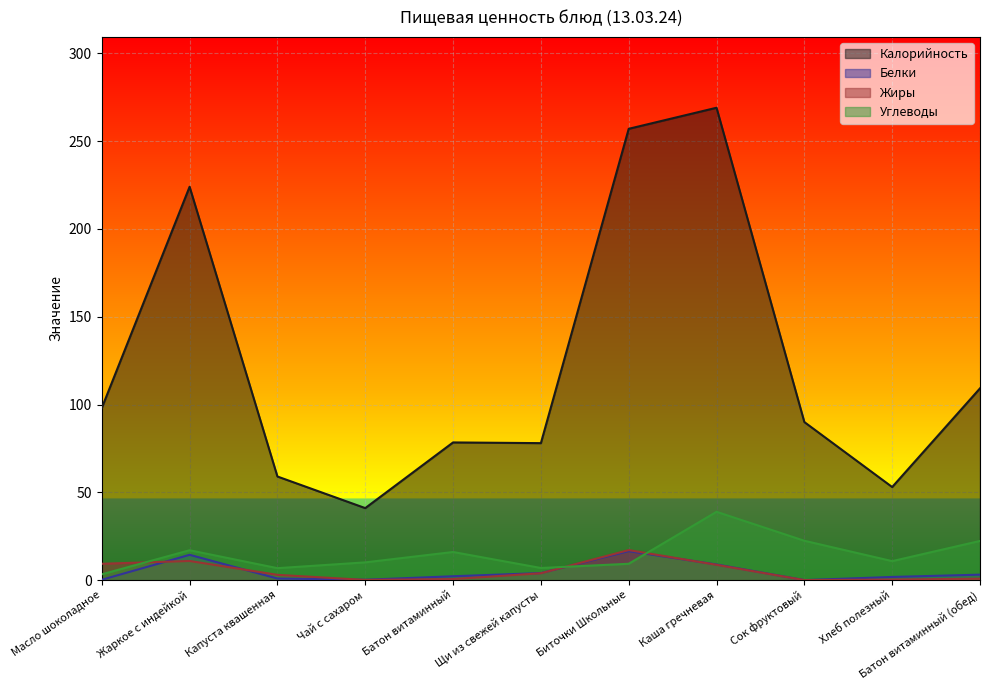

What is the total value across all series at Батон витаминный (обед)?

135.4